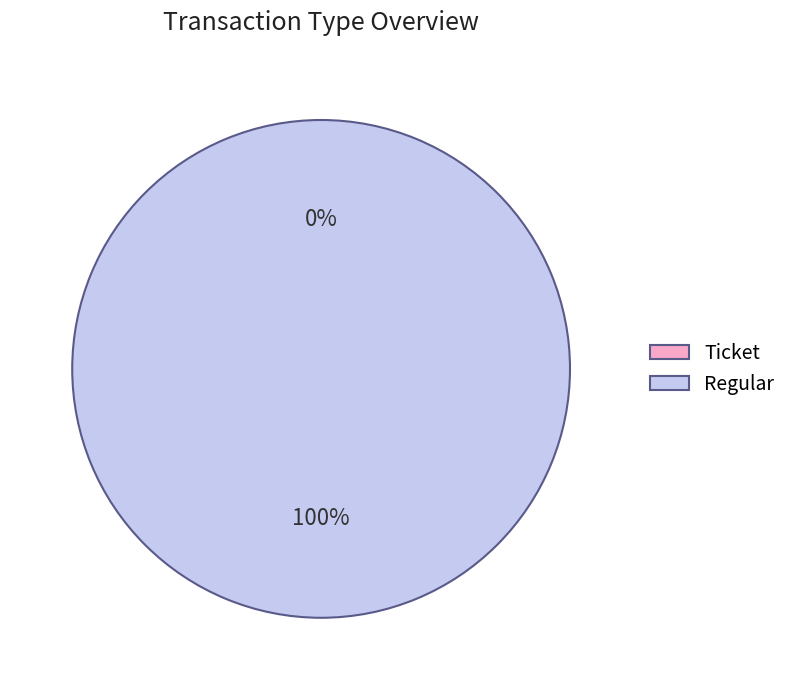

Is Ticket the majority of the pie?

No